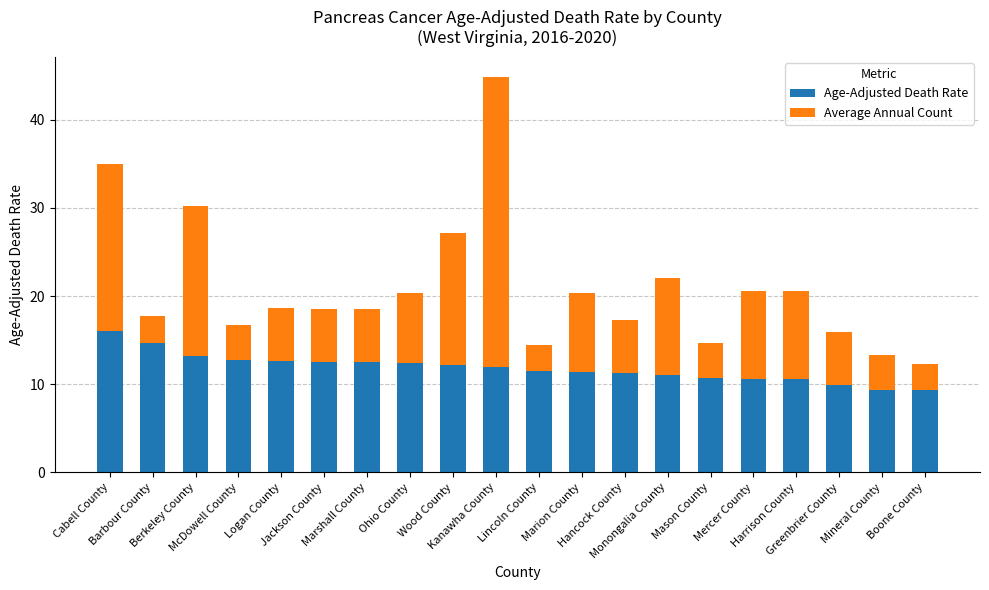

At which category is the sum across all series the highest?

Kanawha County